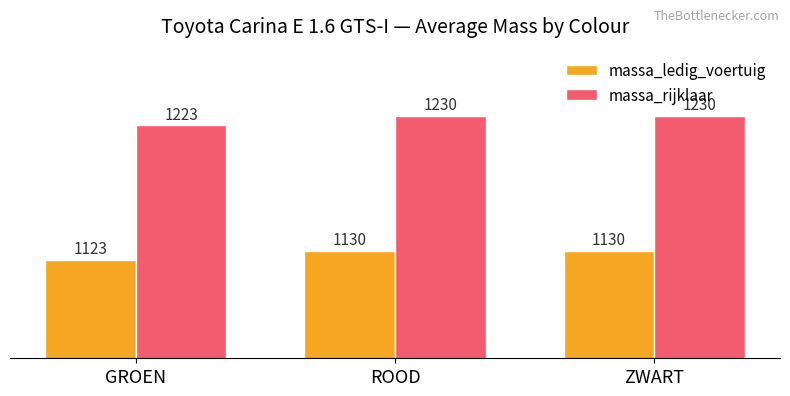

List the series in order of their overall mean, highest first.

massa_rijklaar, massa_ledig_voertuig